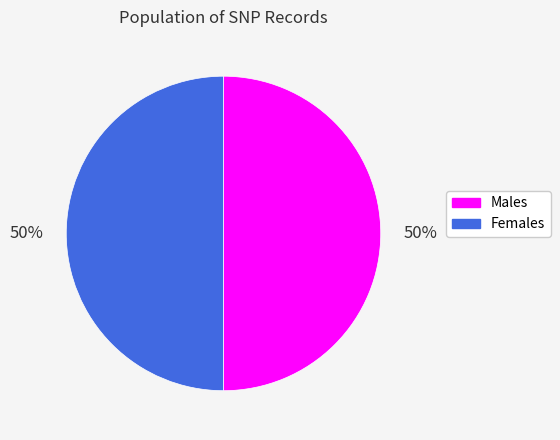

To the nearest percent, what is the average slice percentage?

50%